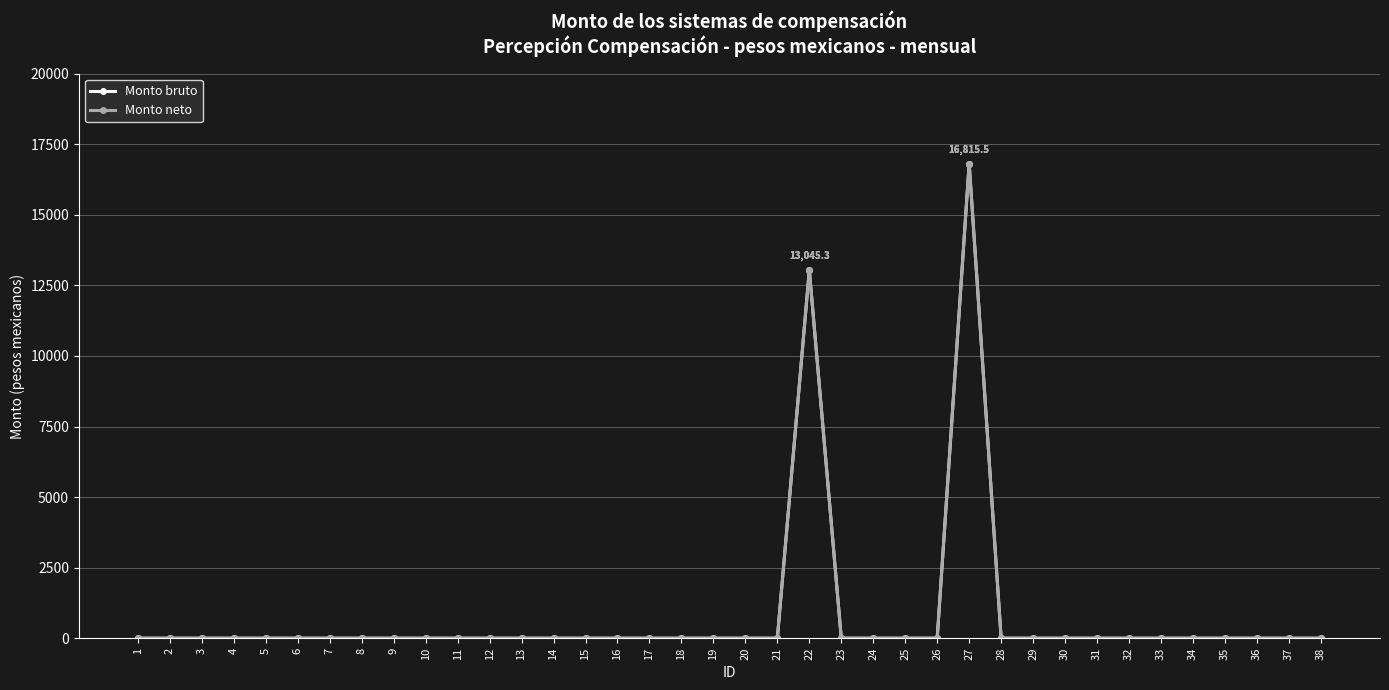

What is the sum of all Monto bruto values?

29860.8